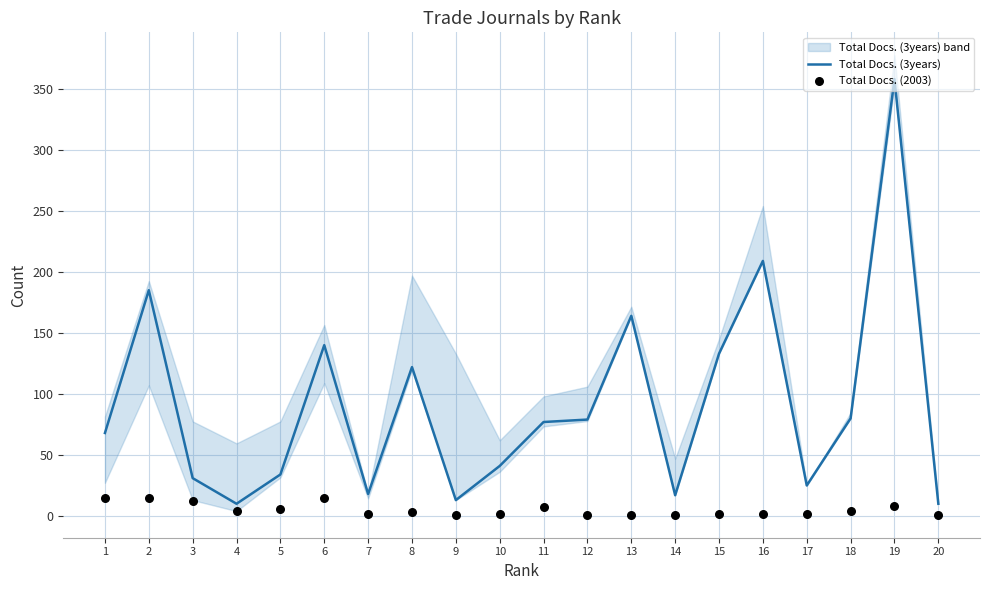

Is the value of Total Docs. (3years) at 11 greater than the value of Total Docs. (2003) at 5?

Yes